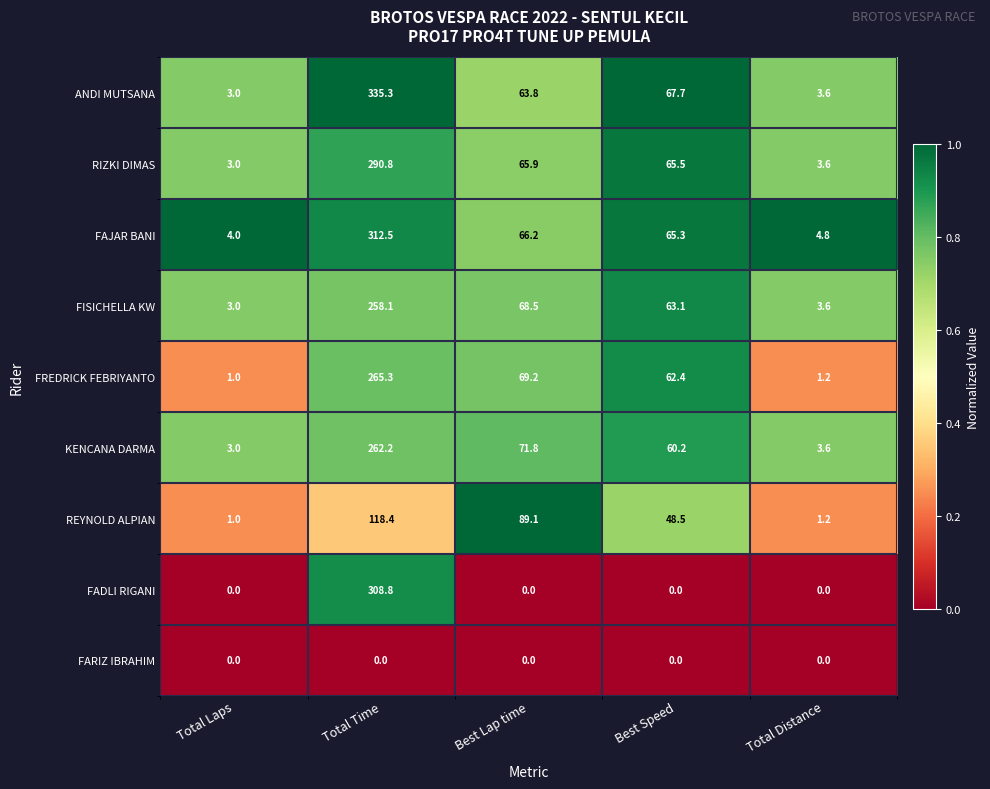

True or false: FREDRICK FEBRIYANTO has a value of 380.6 at Total Time.

False